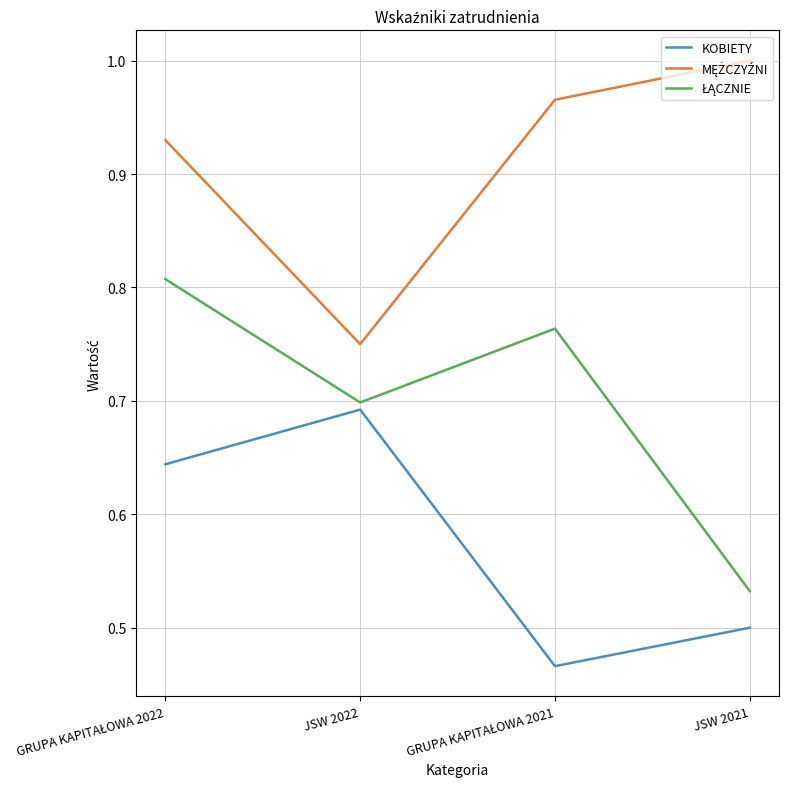

What position from the left is JSW 2021?

4